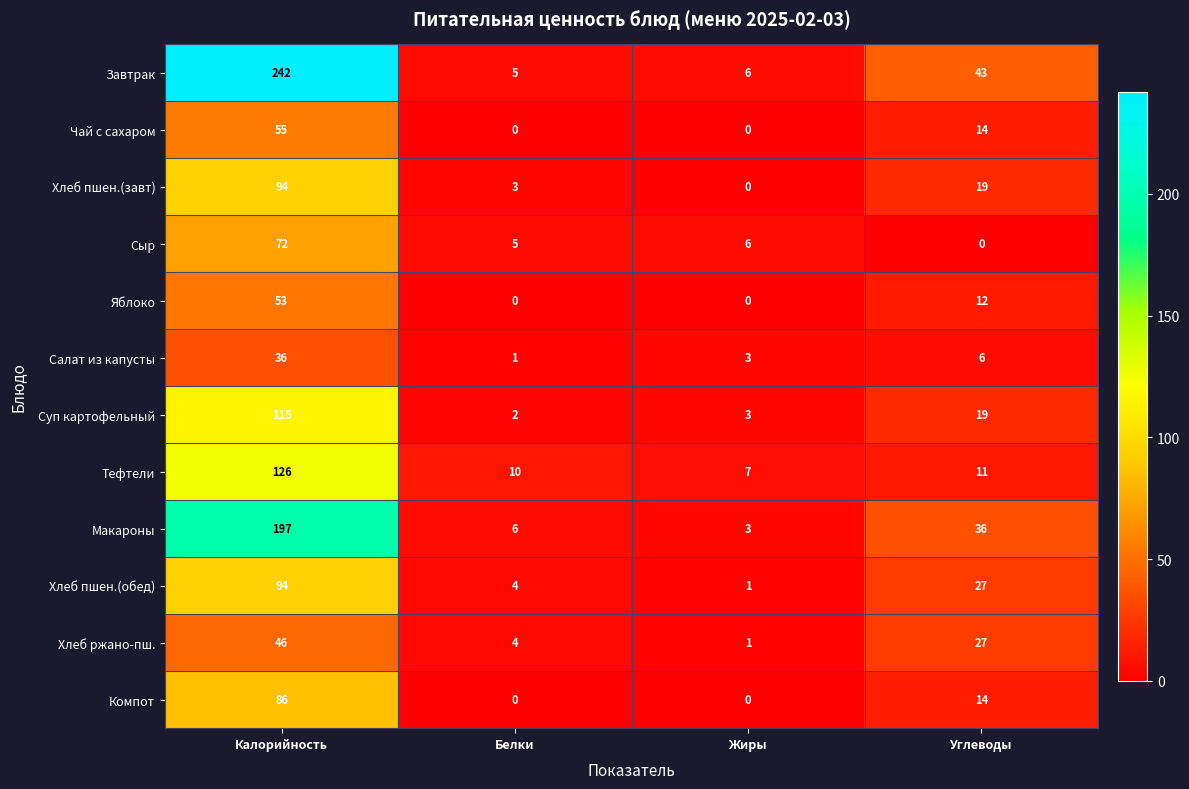

The Салат из капусты series shows 1 at Жиры. True or false?

False